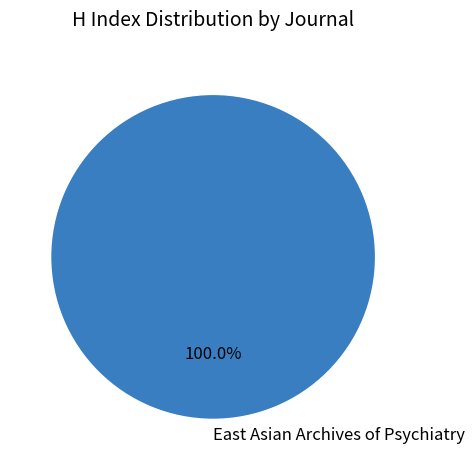

Rank the categories by value from highest to lowest.

East Asian Archives of Psychiatry